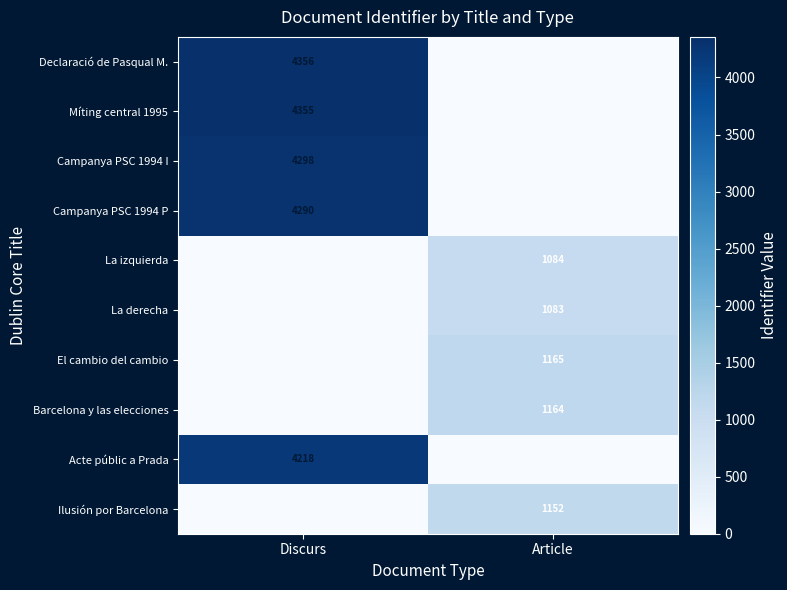

At which category is the sum across all series the highest?

Discurs